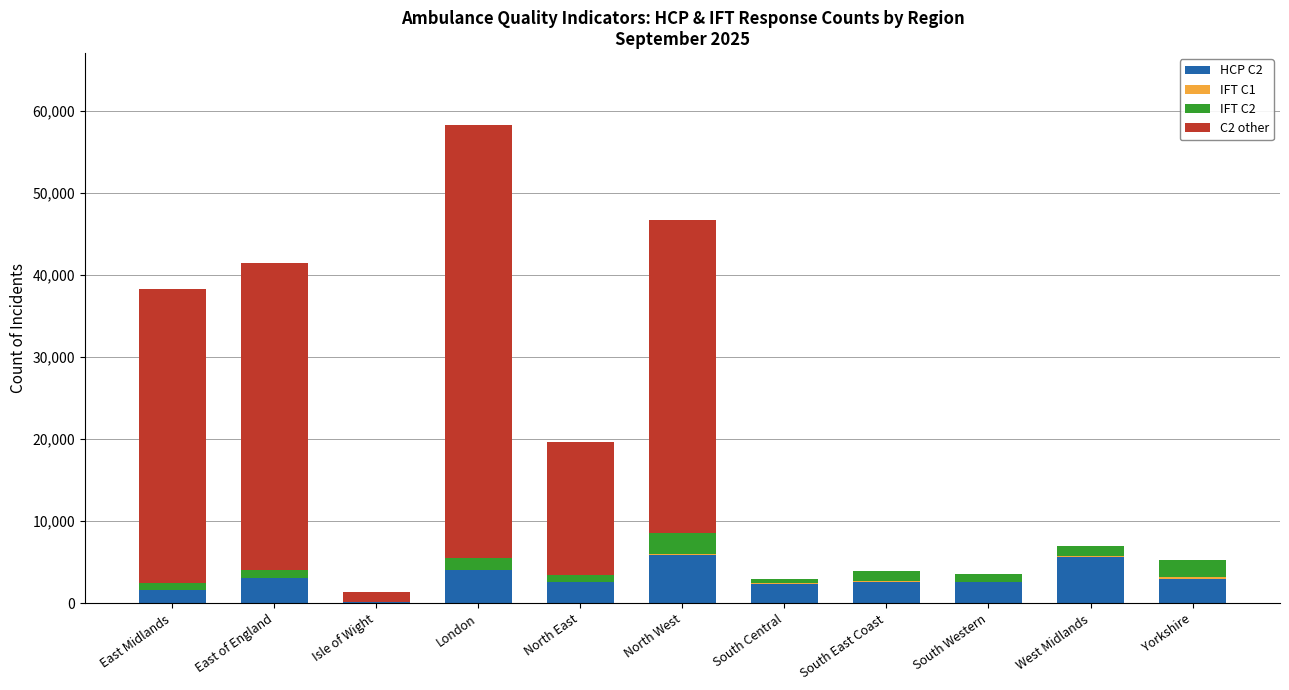

The HCP C2 series shows 2380 at South Central. True or false?

True